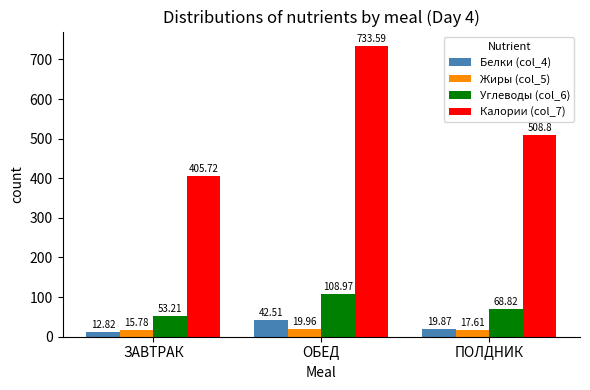

The Калории (col_7) series shows 733.6 at ОБЕД. True or false?

True